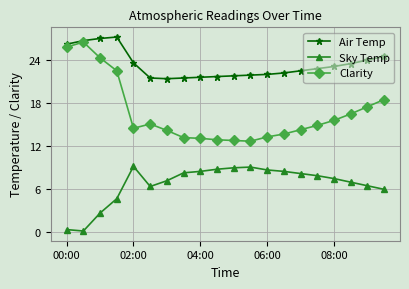

At how many categories does at least one series exceed 16?

20